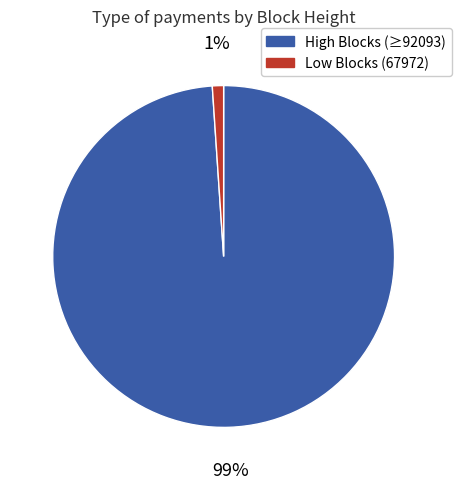

The Low Blocks (67972) slice represents 1% of the pie. True or false?

True